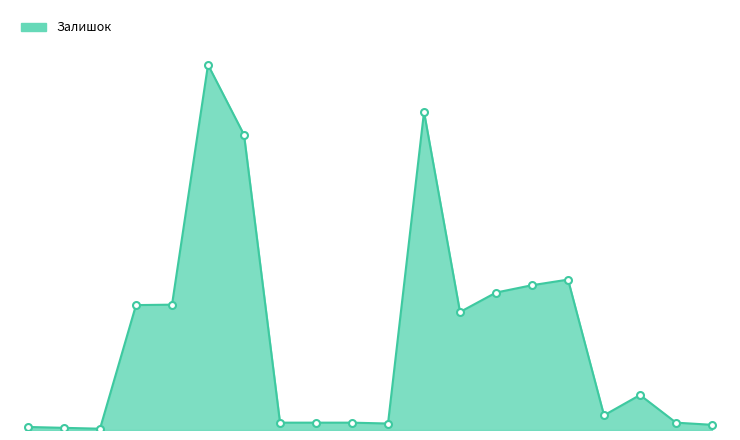

What is the label of the 14th point from the left?

259552213